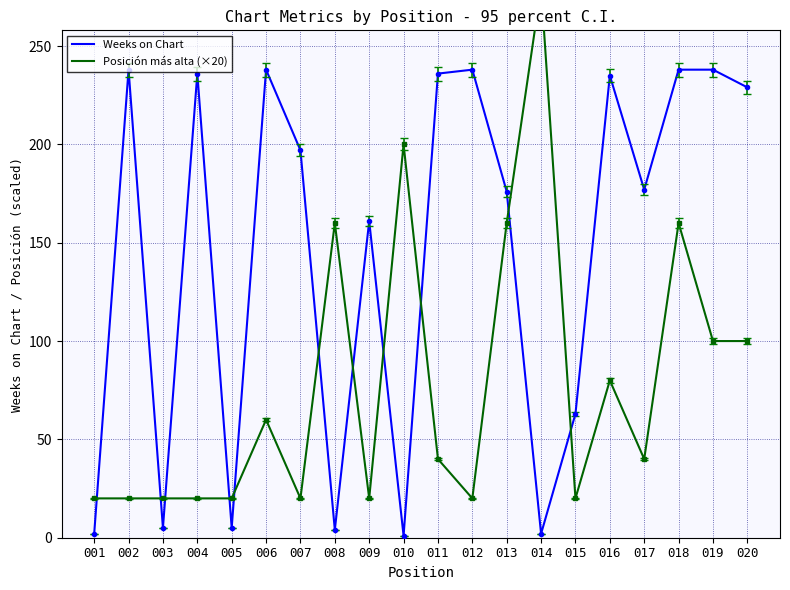

Which series changed the most between 003 and 020?

Weeks on Chart